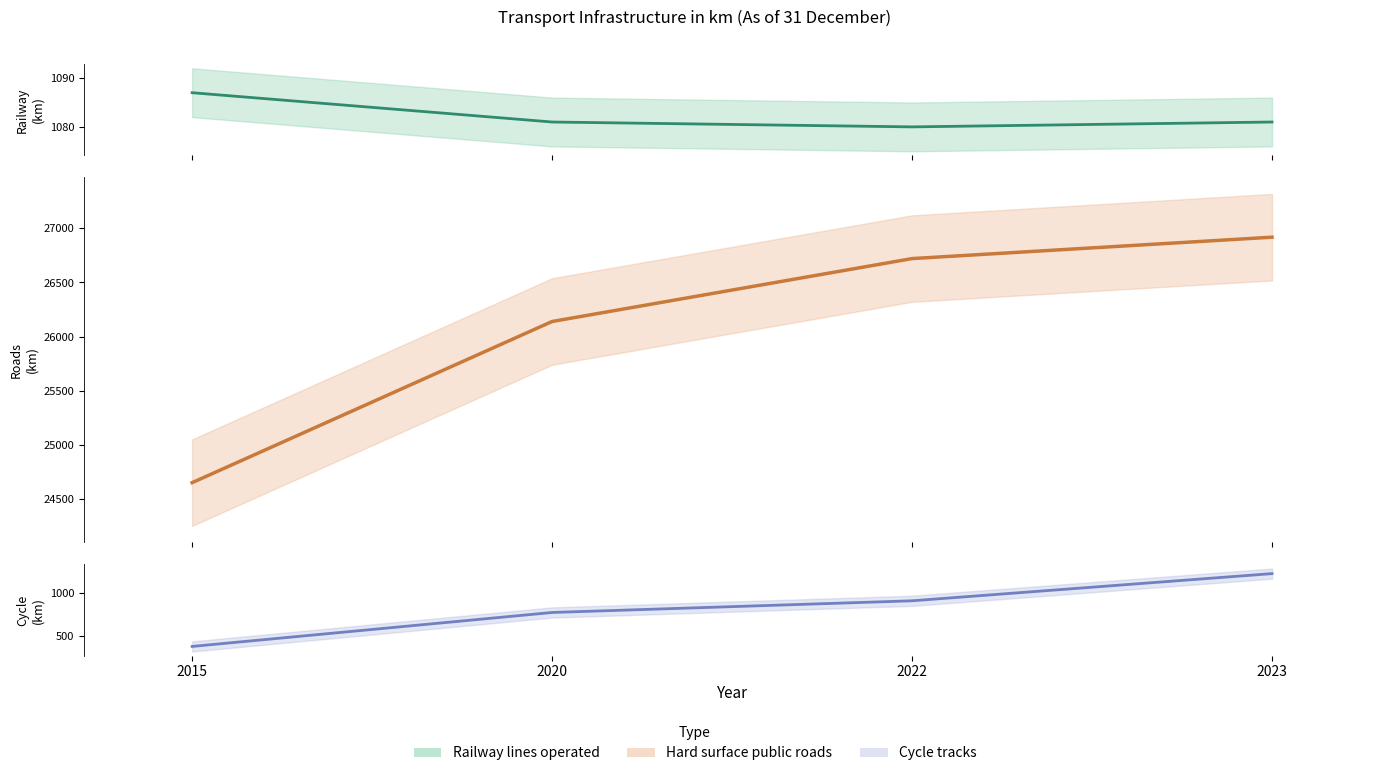

What are all the series names shown in the legend?

Railway lines operated, Hard surface public roads, Cycle tracks